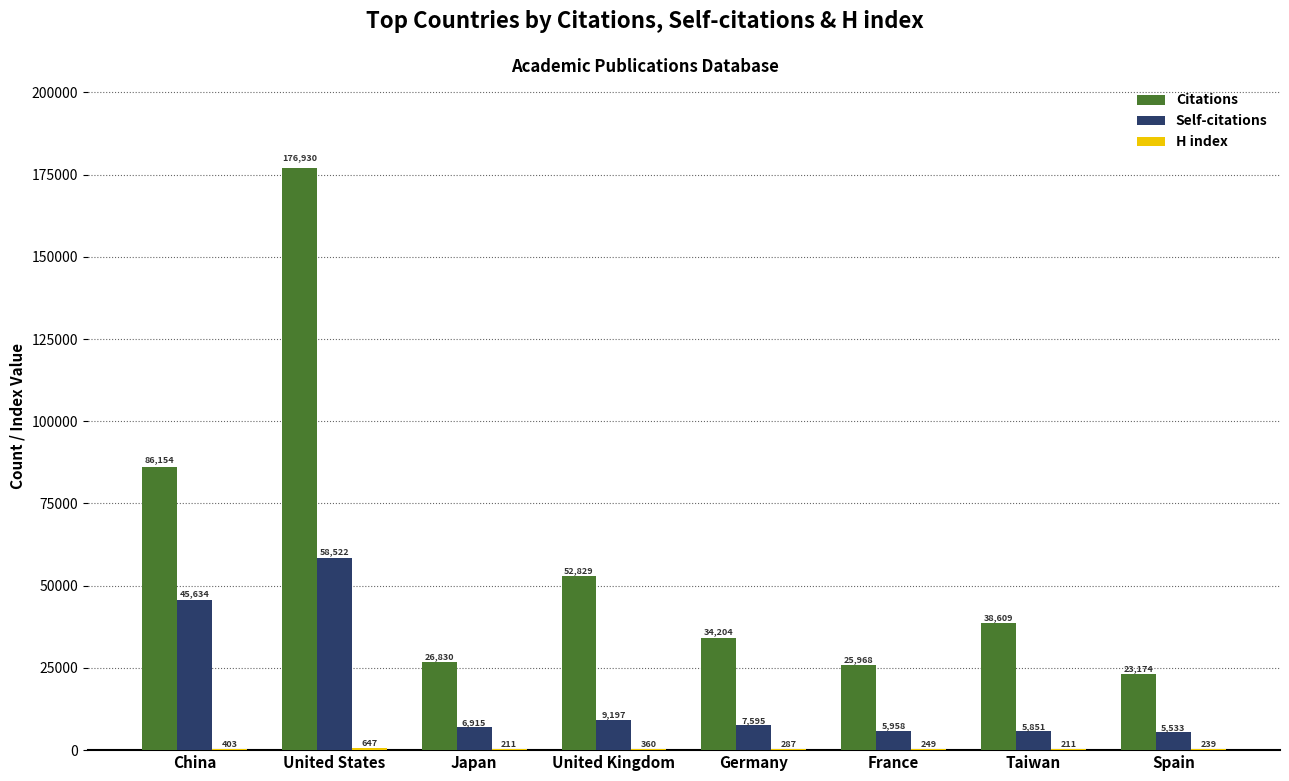

Is it true that Self-citations equals 5958 at France?

True